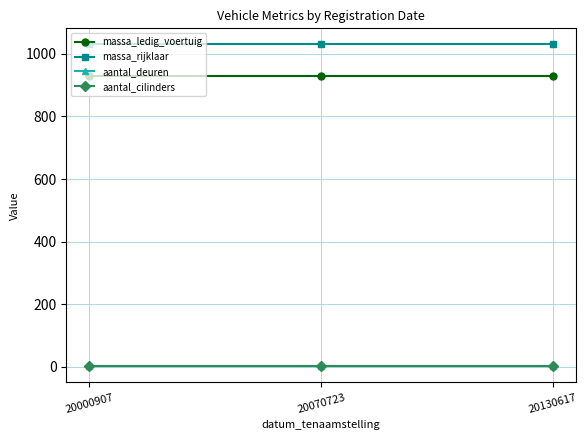

The massa_ledig_voertuig series shows 1360 at 20070723. True or false?

False